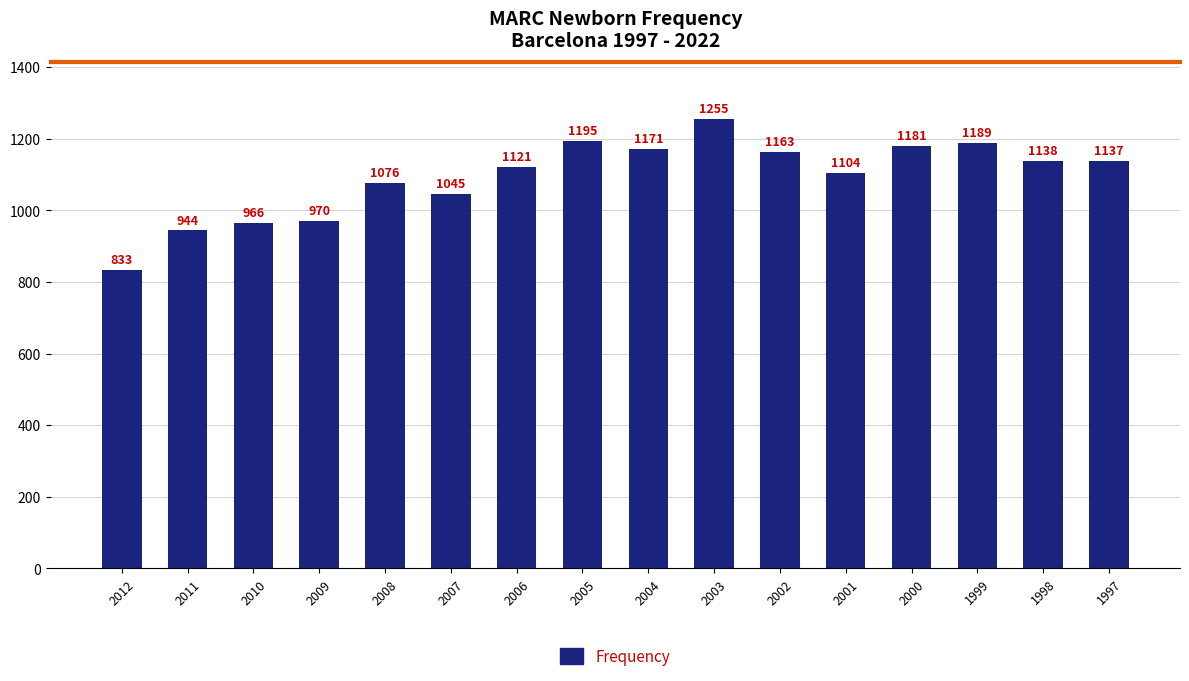

What is the average value?

1093